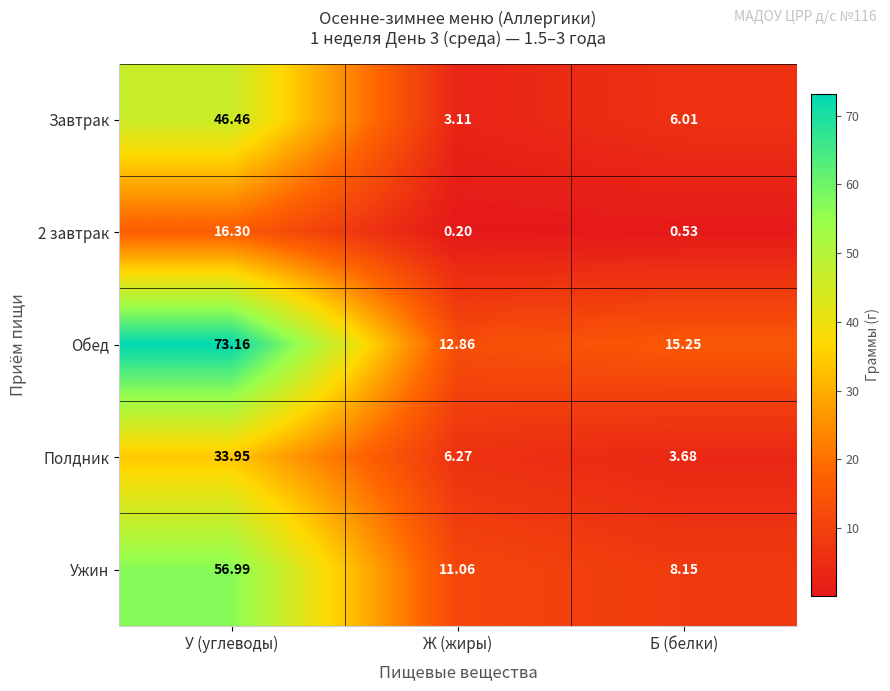

Which category has the highest value across all series?

У (углеводы)